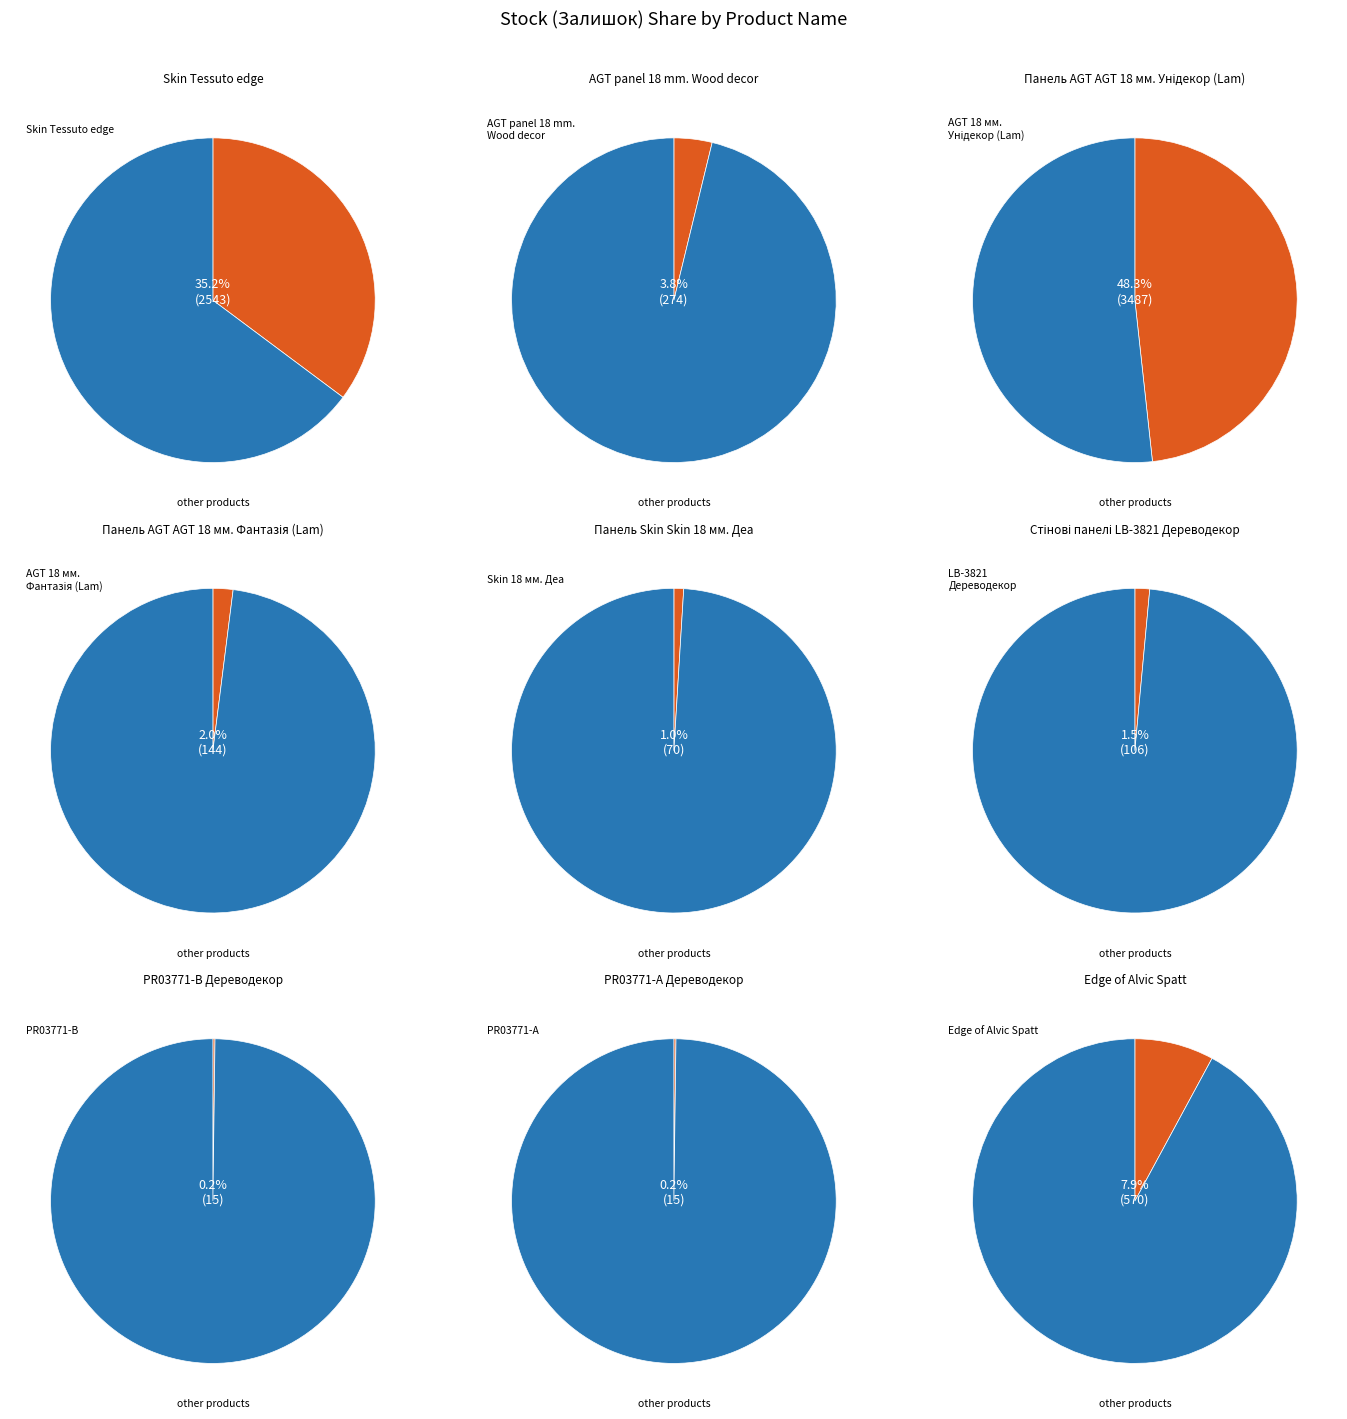

Do Панель AGT AGT 18 мм. Унідекор (Lam) and Стінові панелі LB-3821 Дереводекор together represent more than half of the pie?

No